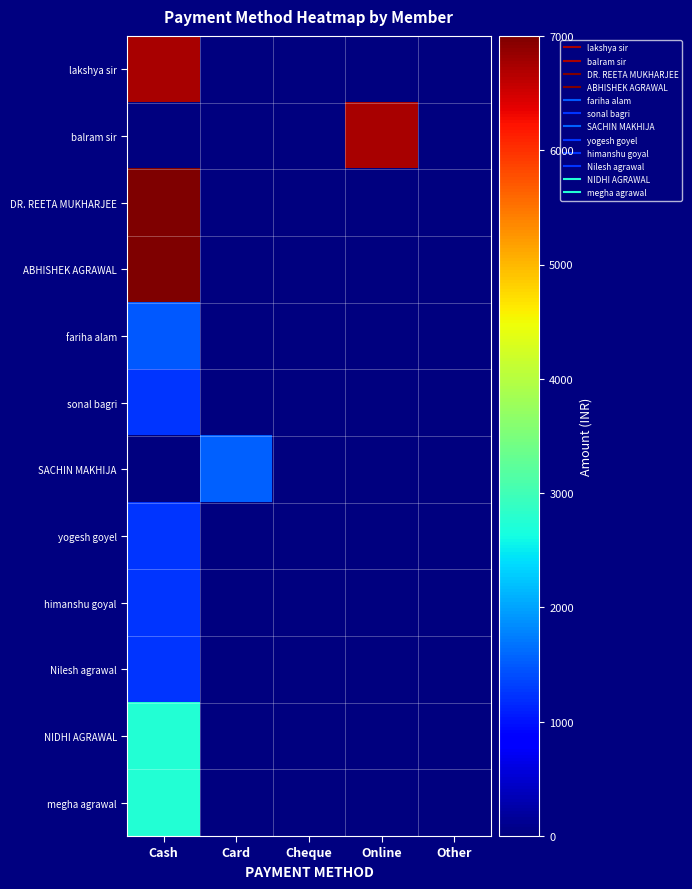

What is the total value across all series at Online?

6750